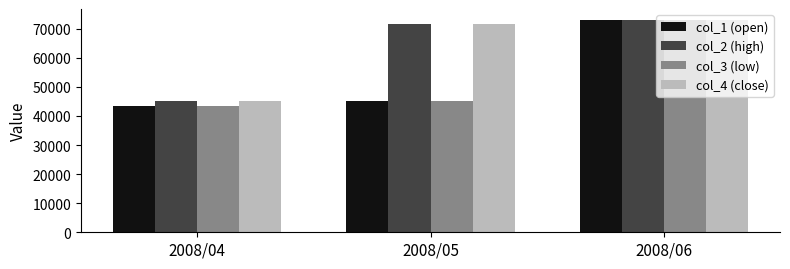

Does the chart contain any negative values?

No